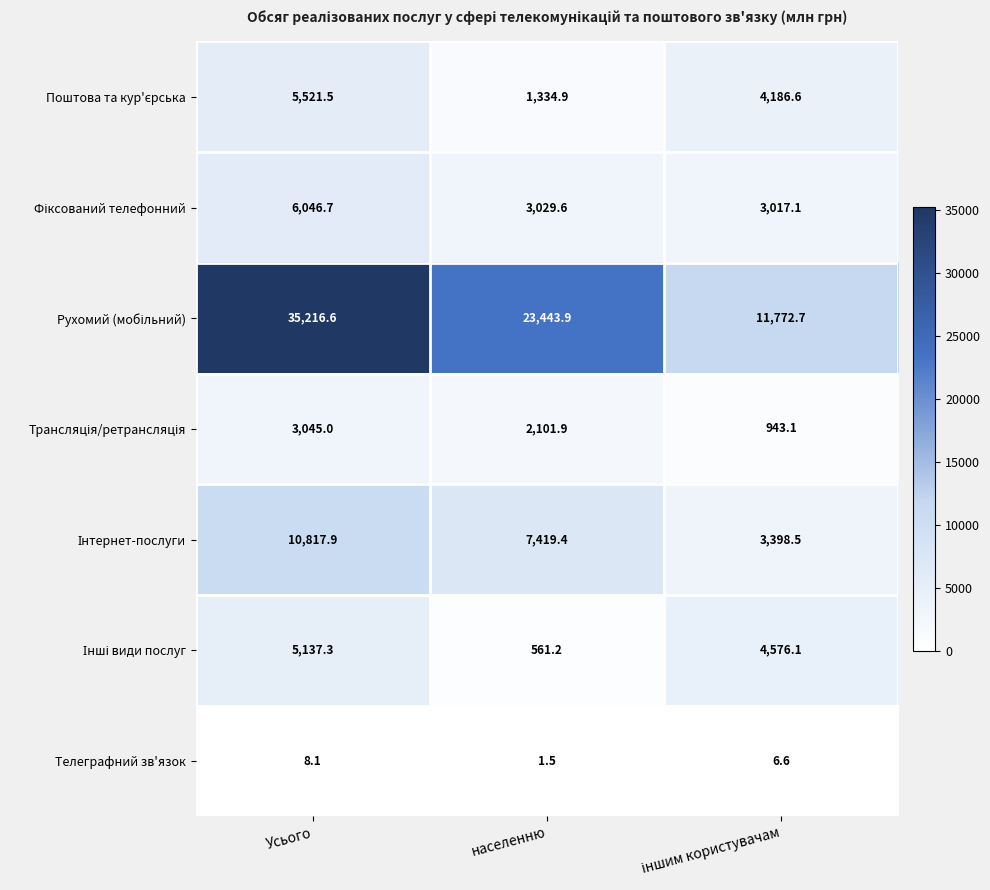

At which category is the sum across all series the highest?

Усього